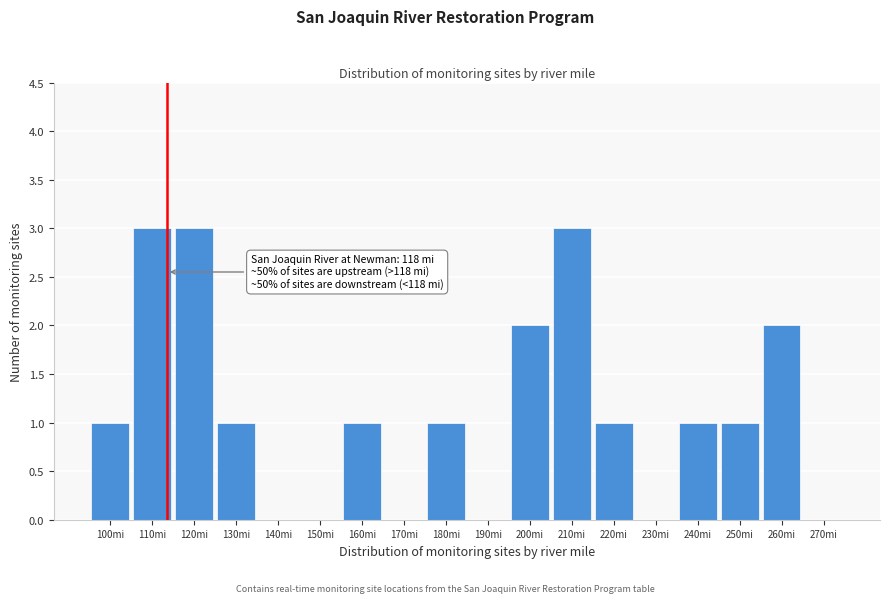

Reading left to right, extract all data points from this chart.

100mi=1	110mi=3	120mi=3	130mi=1	140mi=0	150mi=0	160mi=1	170mi=0	180mi=1	190mi=0	200mi=2	210mi=3	220mi=1	230mi=0	240mi=1	250mi=1	260mi=2	270mi=0